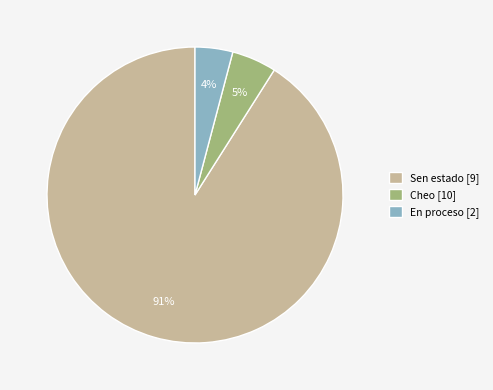

To the nearest percent, what is the difference between the largest and smallest slice percentages?

87%